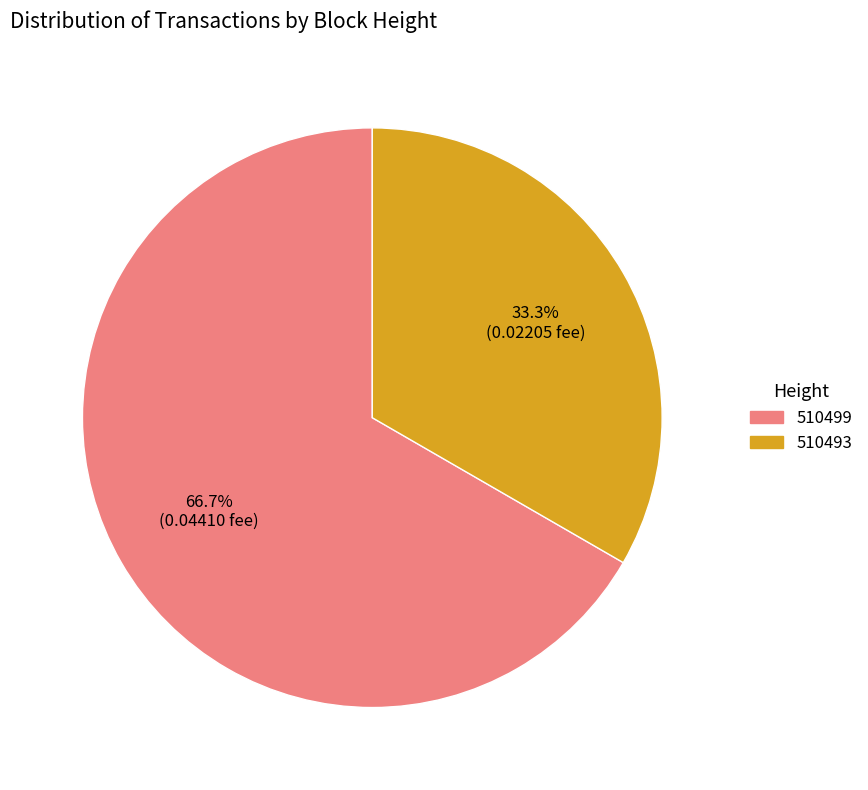

To the nearest percent, what is the difference between the largest and smallest slice percentages?

33%